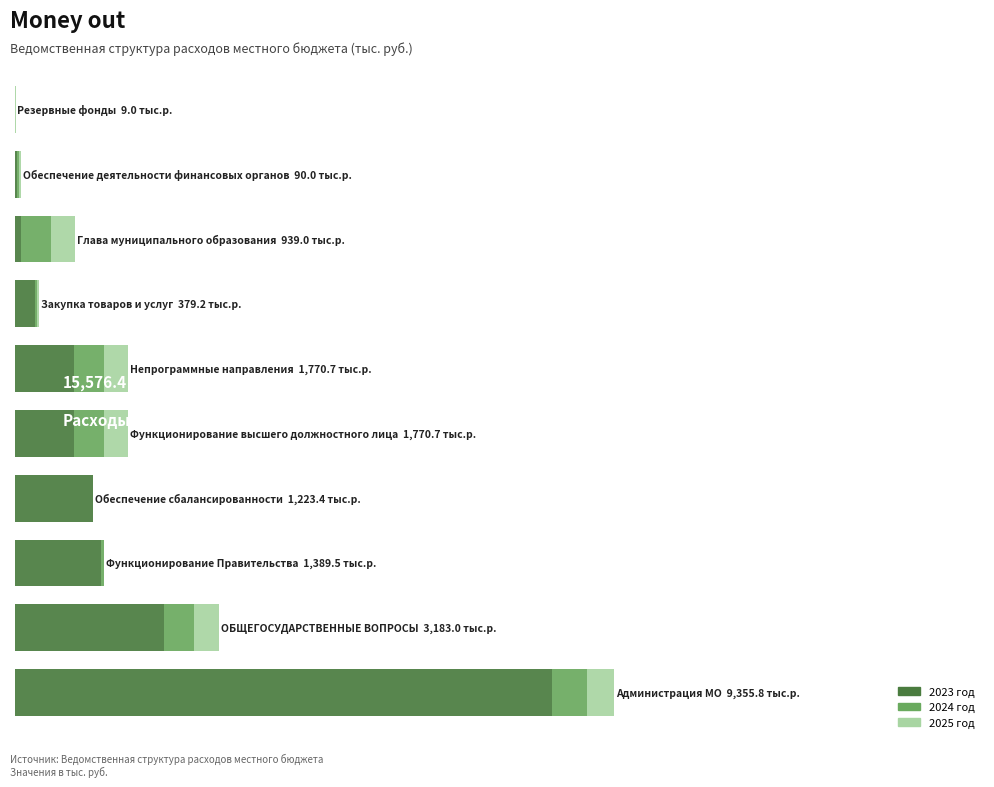

What are all the series names shown in the legend?

2023 год, 2024 год, 2025 год